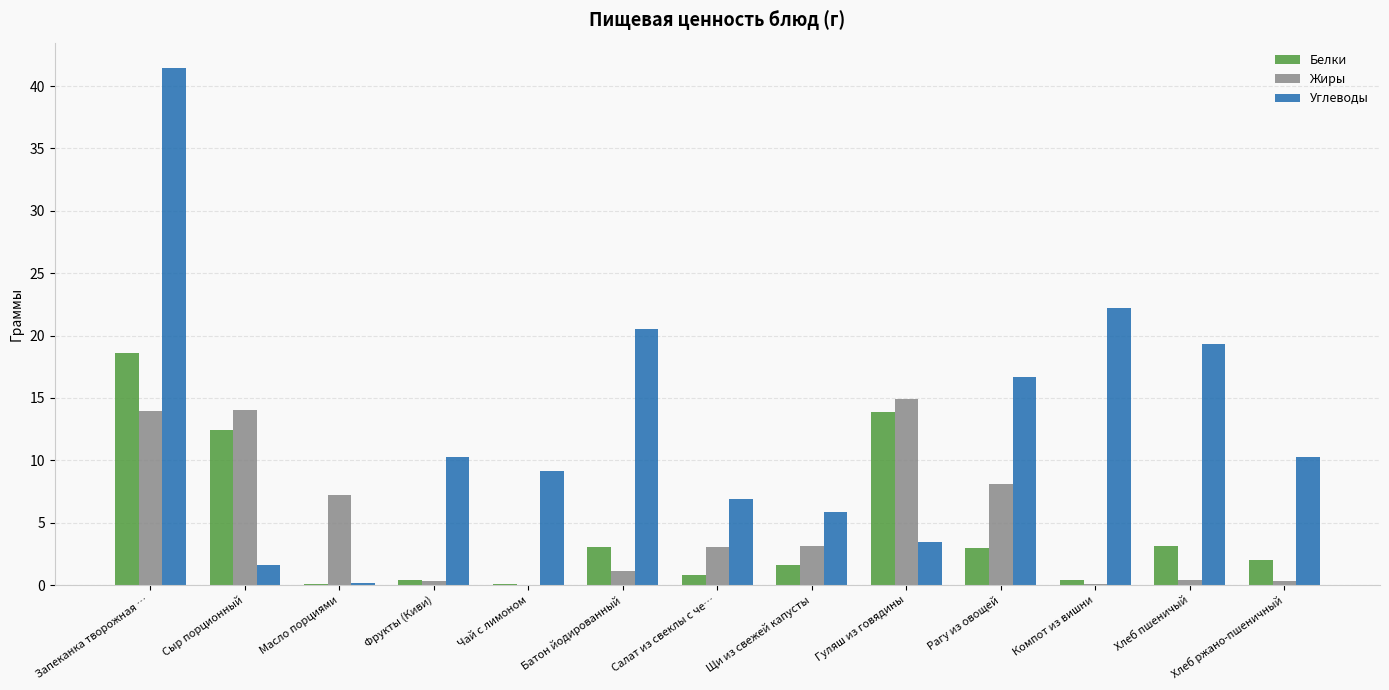

The value of Белки at Фрукты (Киви) is 0.4. True or false?

True